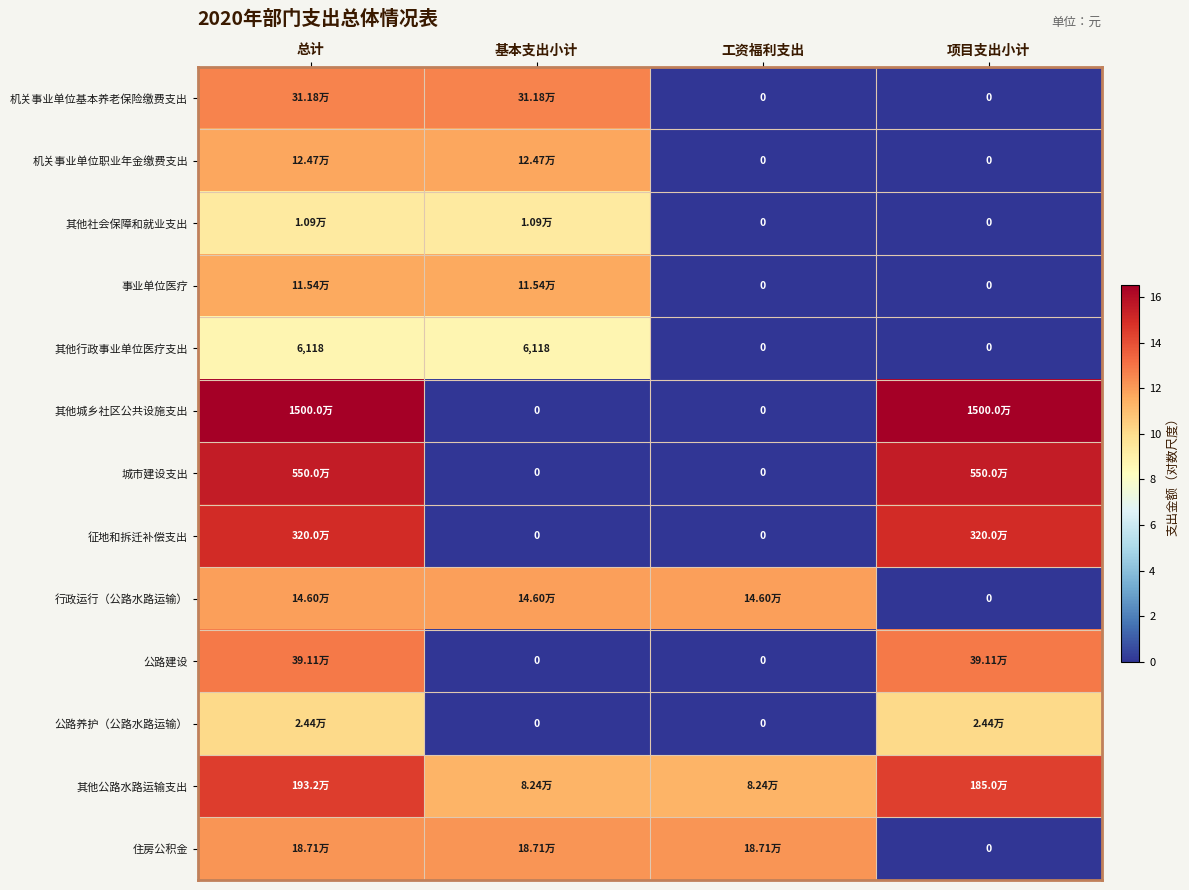

Where does the 城市建设支出 series first go above 15?

总计